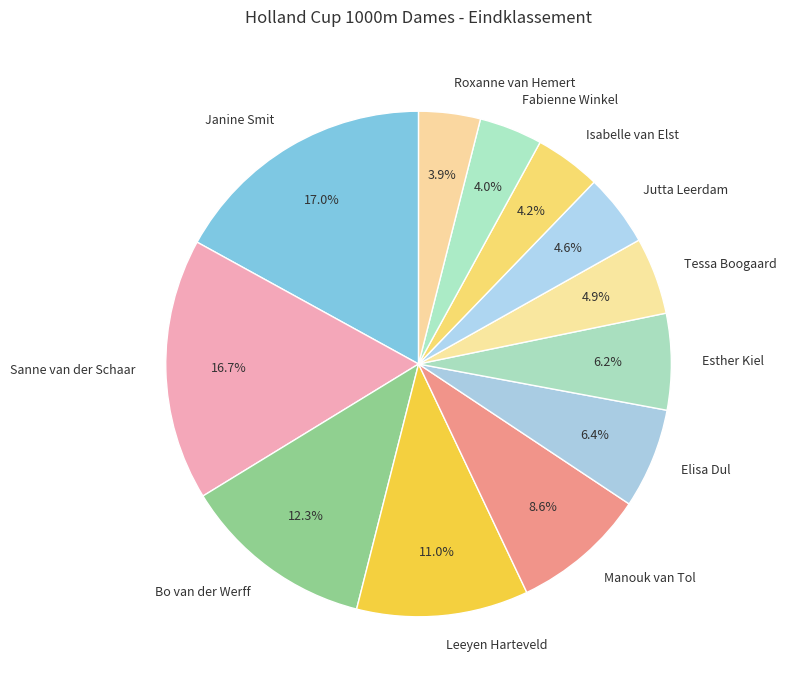

Is there any slice that represents more than half of the pie?

No